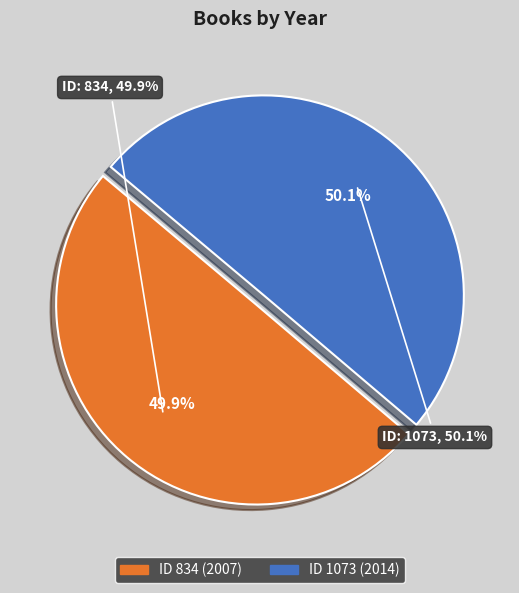

What percentage is the 834 slice, to the nearest percent?

50%